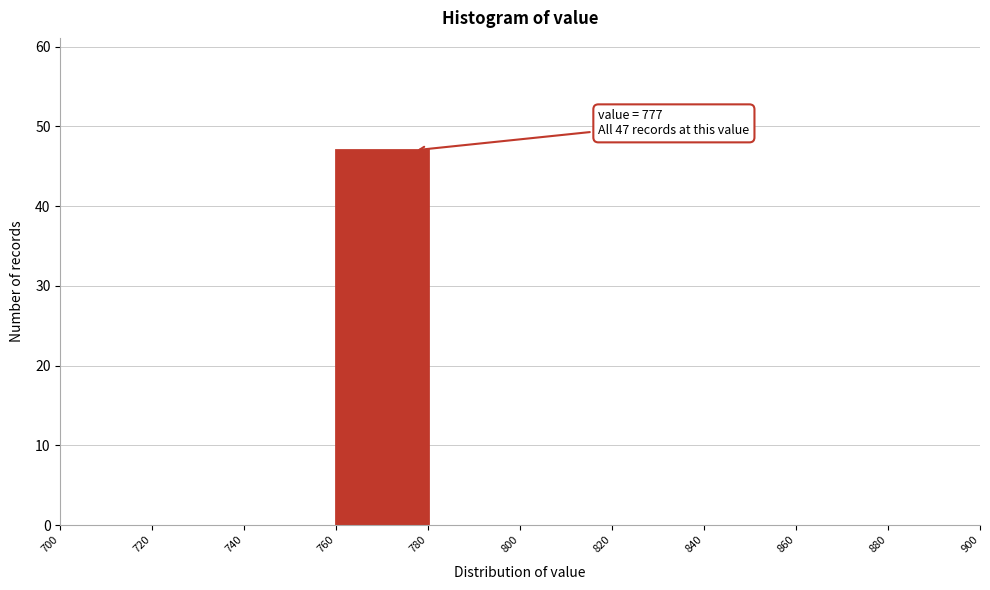

Over which range of the x-axis is the bar tallest?

760 to 780